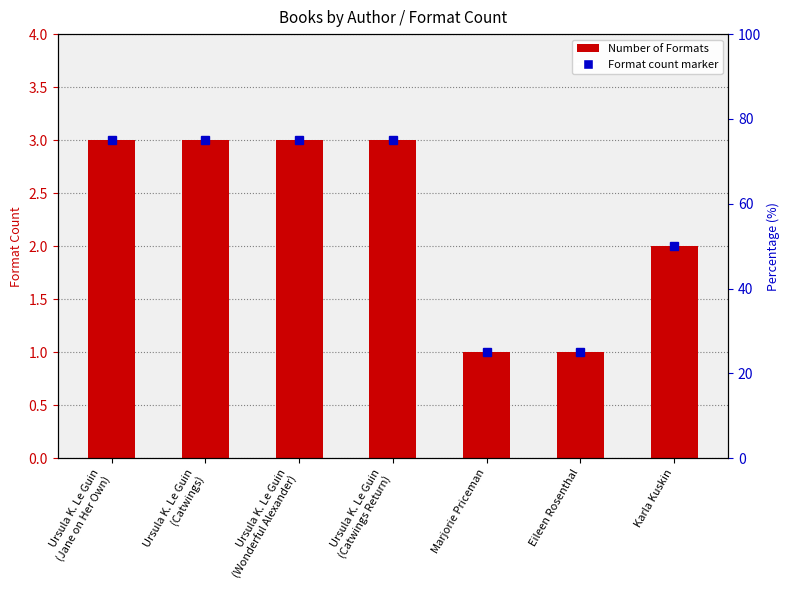

What is the difference between the second highest and minimum values?

2